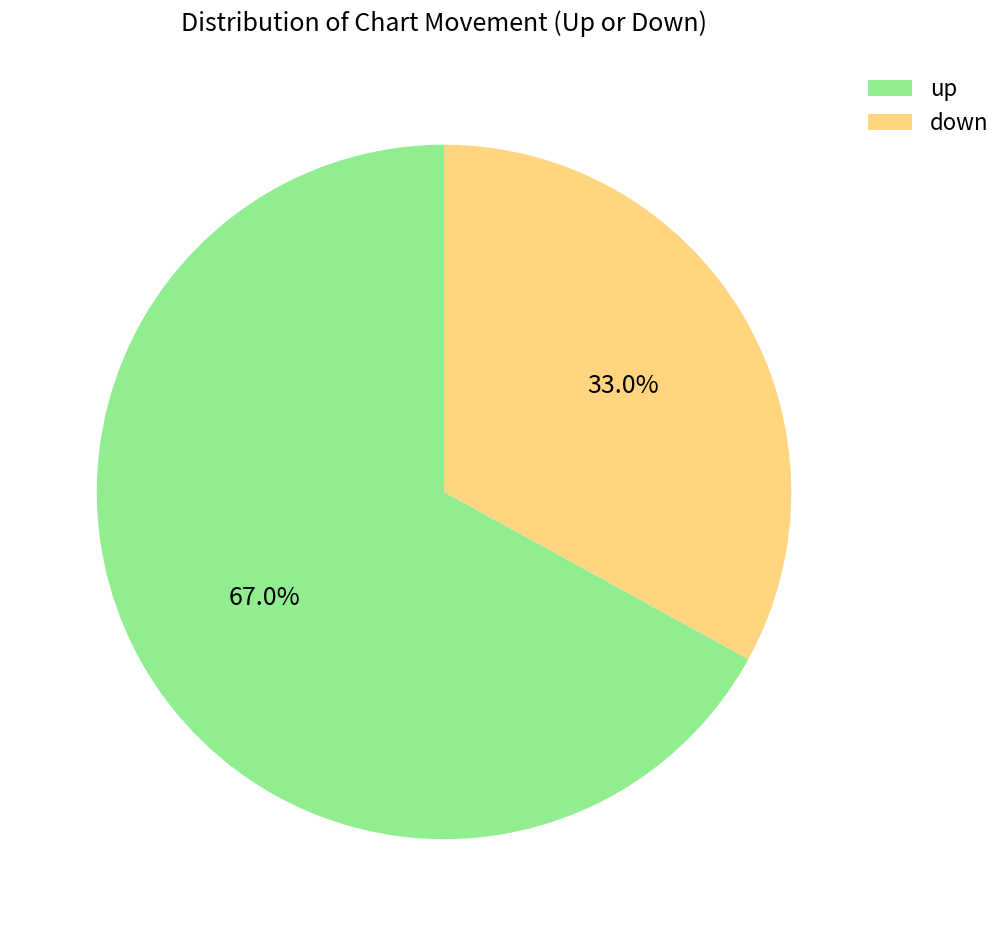

Which category has the biggest portion of the pie?

up